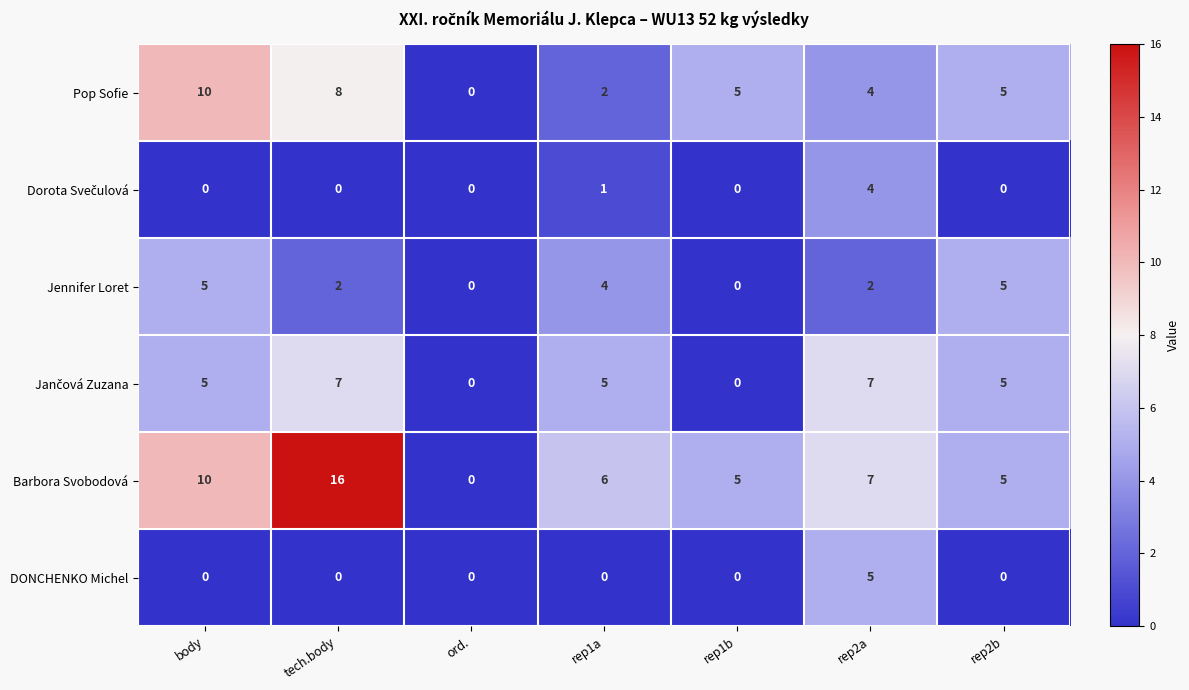

How many series are shown in this chart?

6